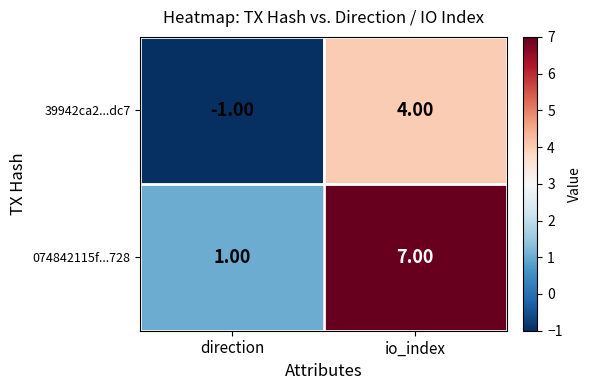

At which label does 39942ca2...dc7 reach its minimum?

direction